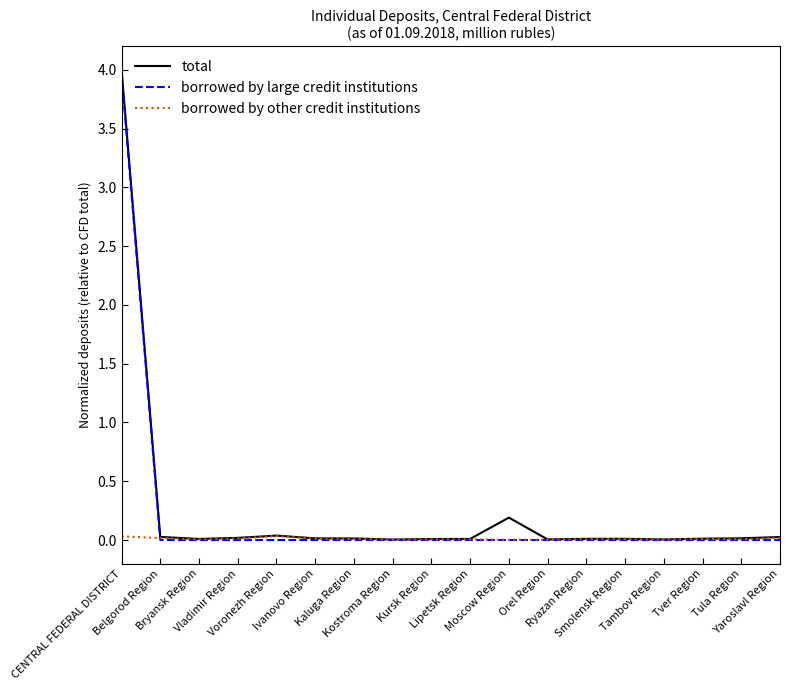

What is the highest value of the borrowed by large credit institutions series?

4.0